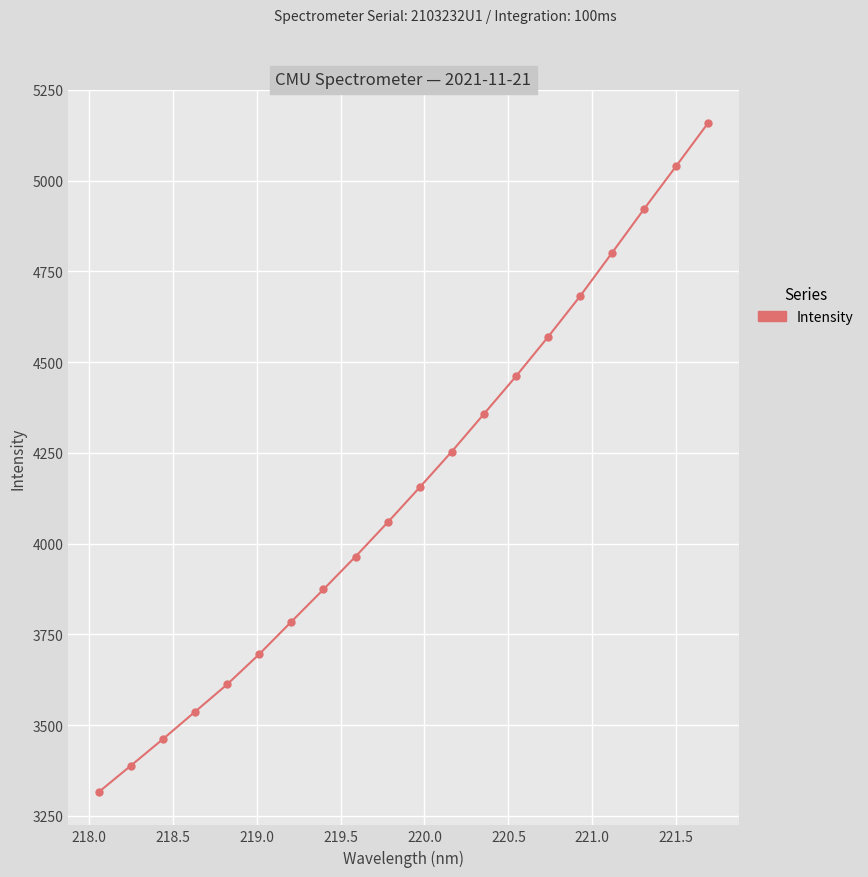

What is the maximum value shown in the chart?

5158.8